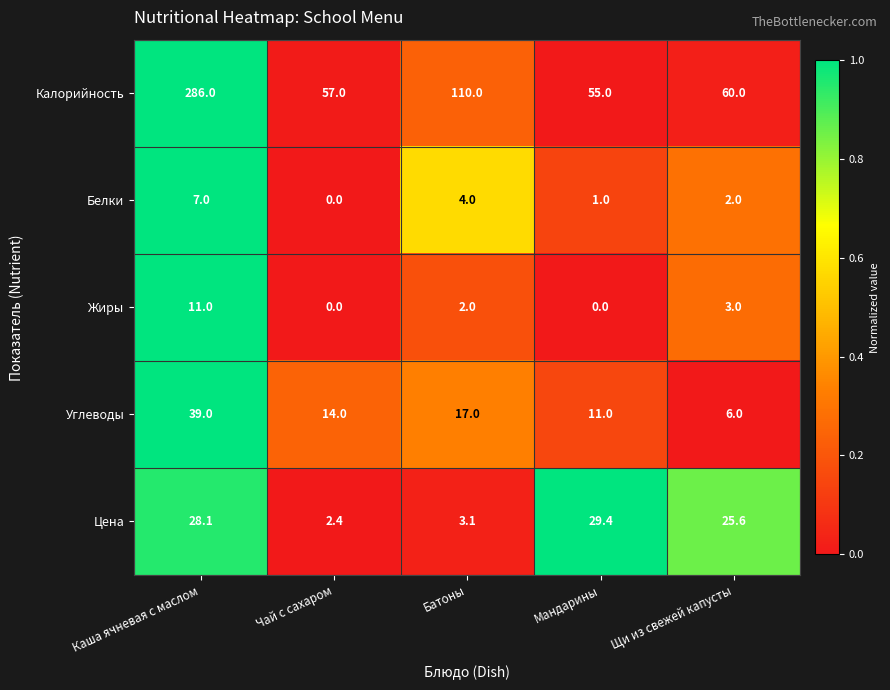

What is the sum of all Цена values?

88.6